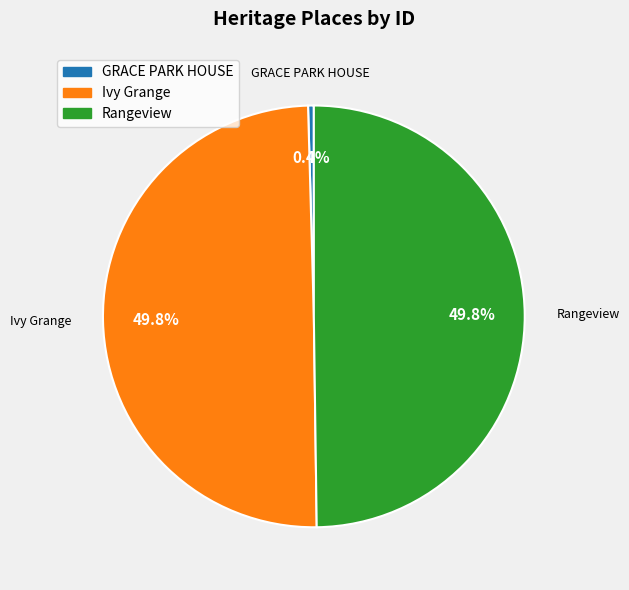

What percentage do GRACE PARK HOUSE and Rangeview together represent?

50.2%